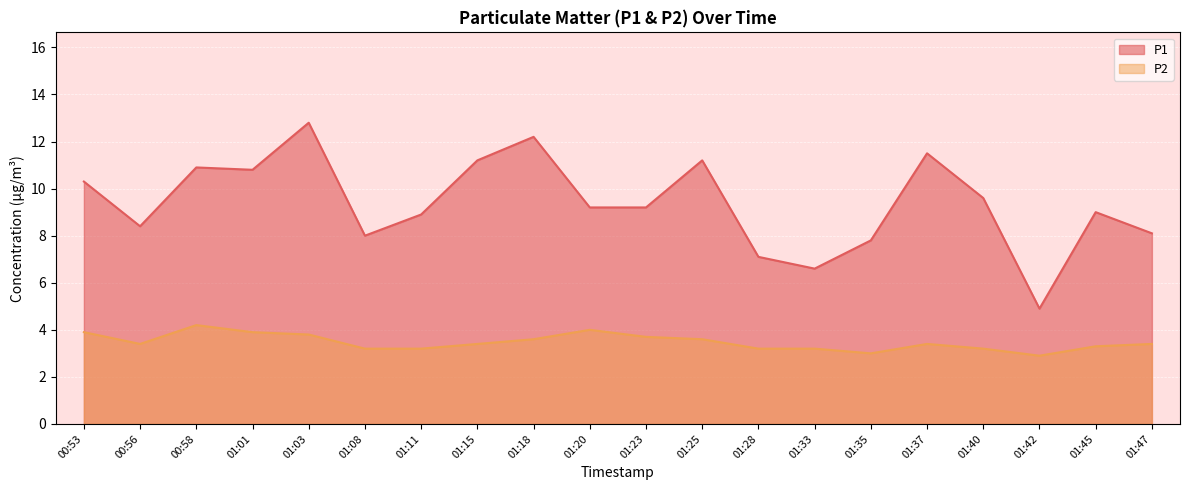

What is the smallest value displayed?

2.9